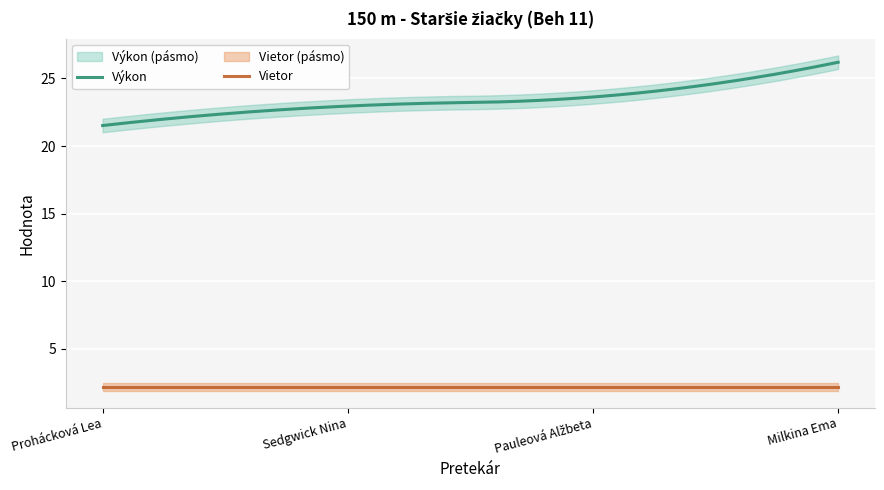

What is the total value across all series at Pauleová Alžbeta?

25.8